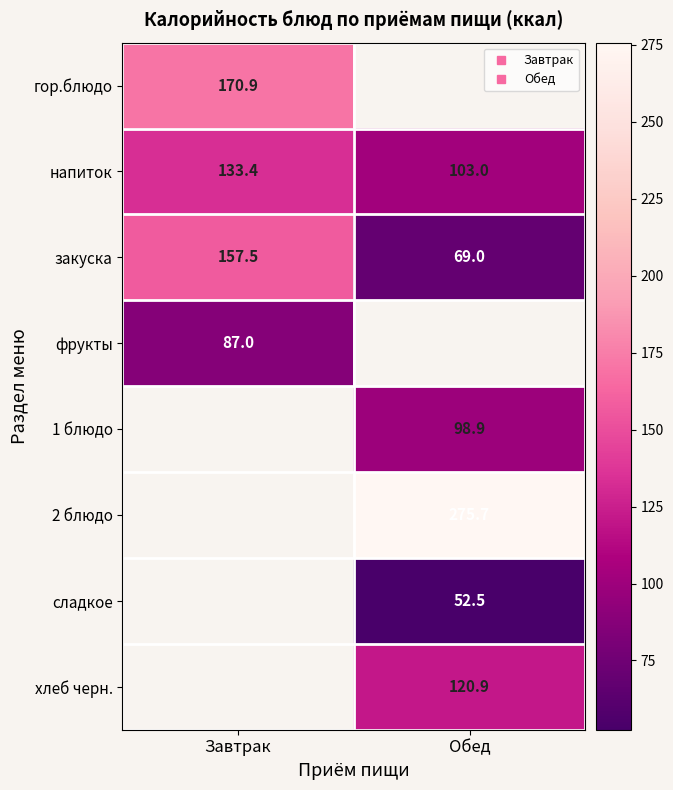

How many values in the закуска series exceed 157?

1